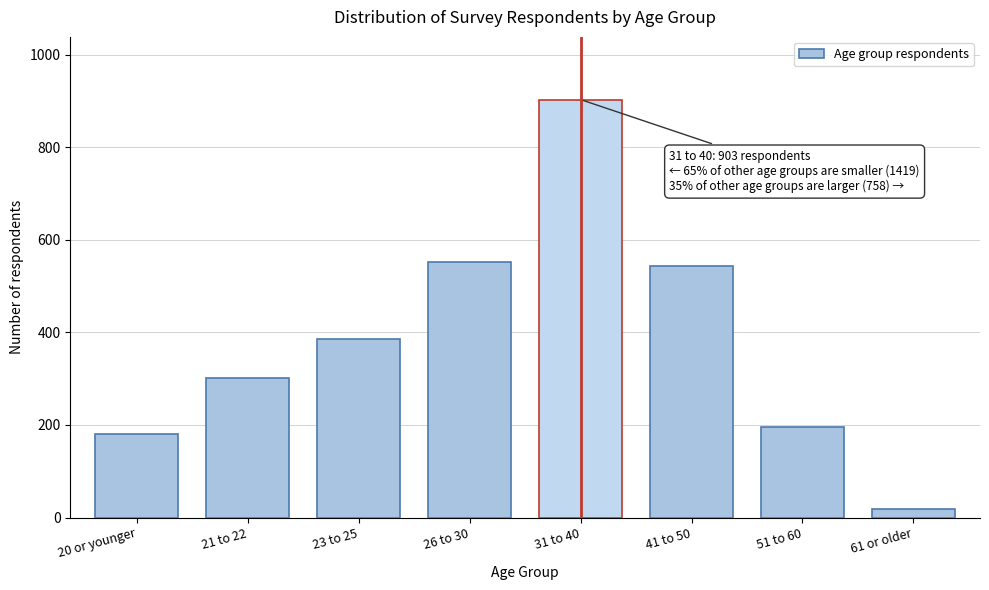

Reading right to left, what are all the values shown in this chart?

61 or older=19	51 to 60=195	41 to 50=544	31 to 40=903	26 to 30=552	23 to 25=385	21 to 22=302	20 or younger=180